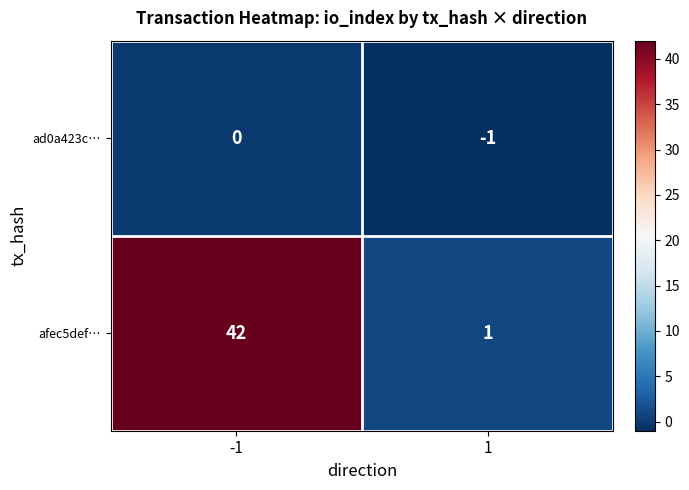

Which series has the widest spread of values?

afec5def…